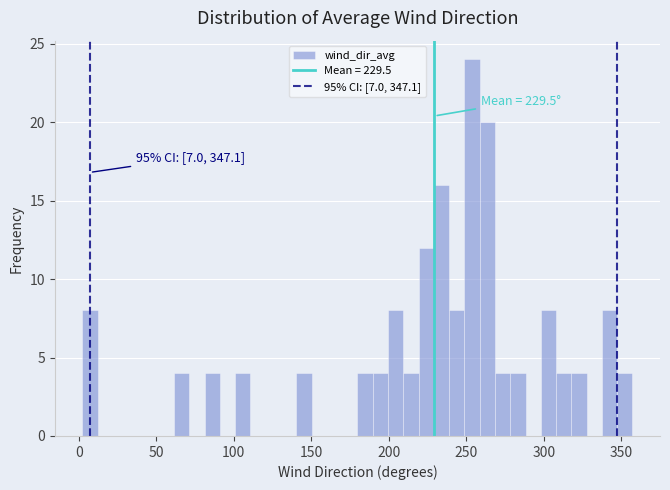

Read against the x-axis, roughly where is the centre of the tallest bar?

255